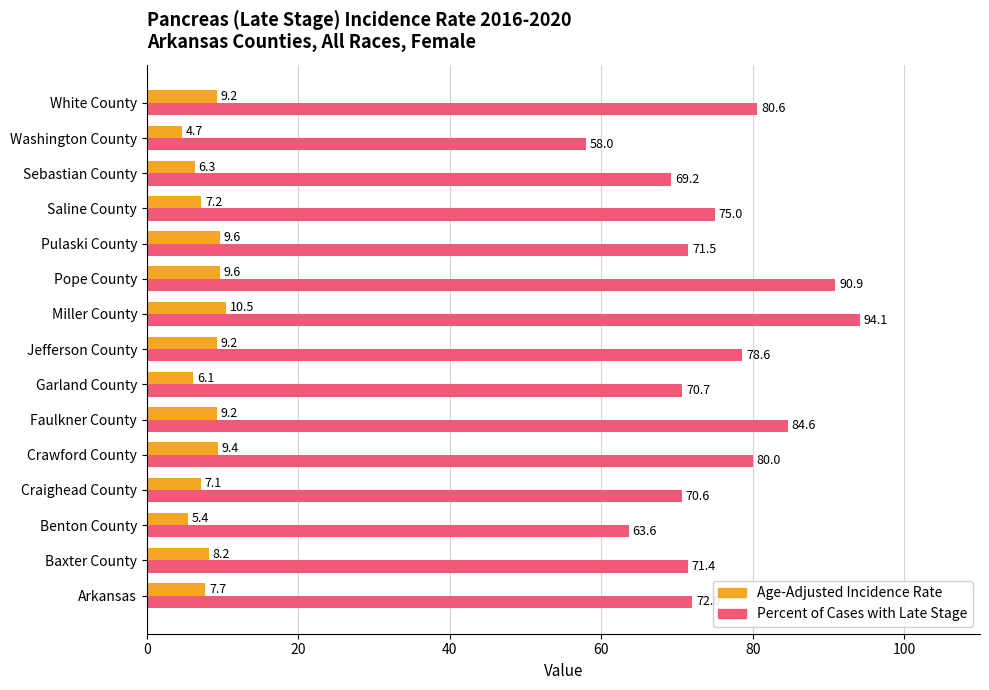

The value of Percent of Cases with Late Stage at Benton County is 63.6. True or false?

True